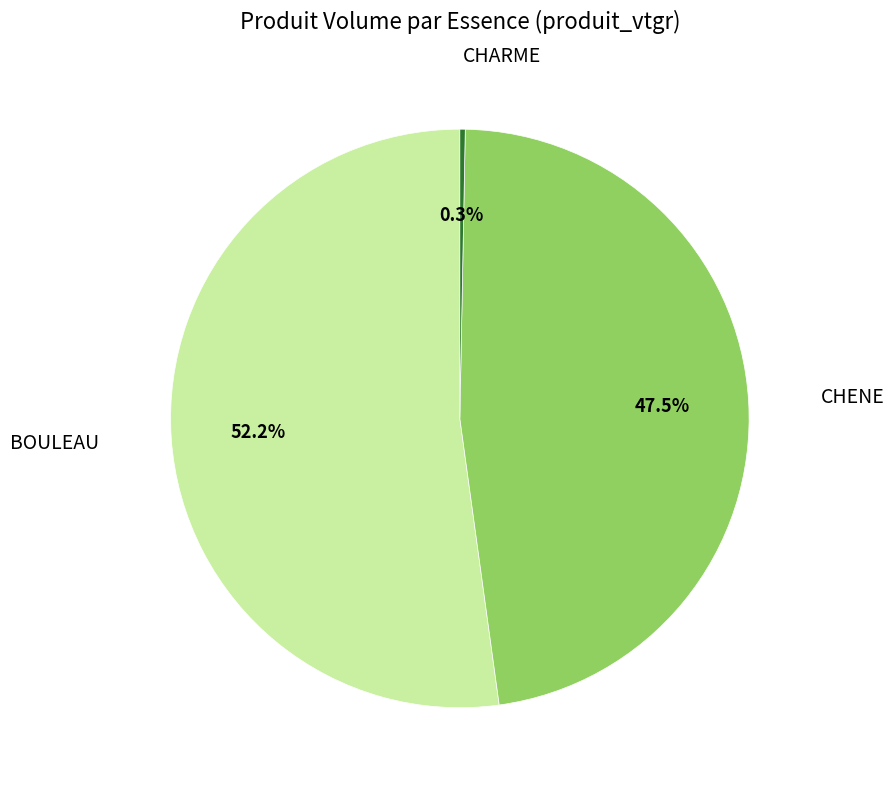

Which slice is the smallest?

CHARME